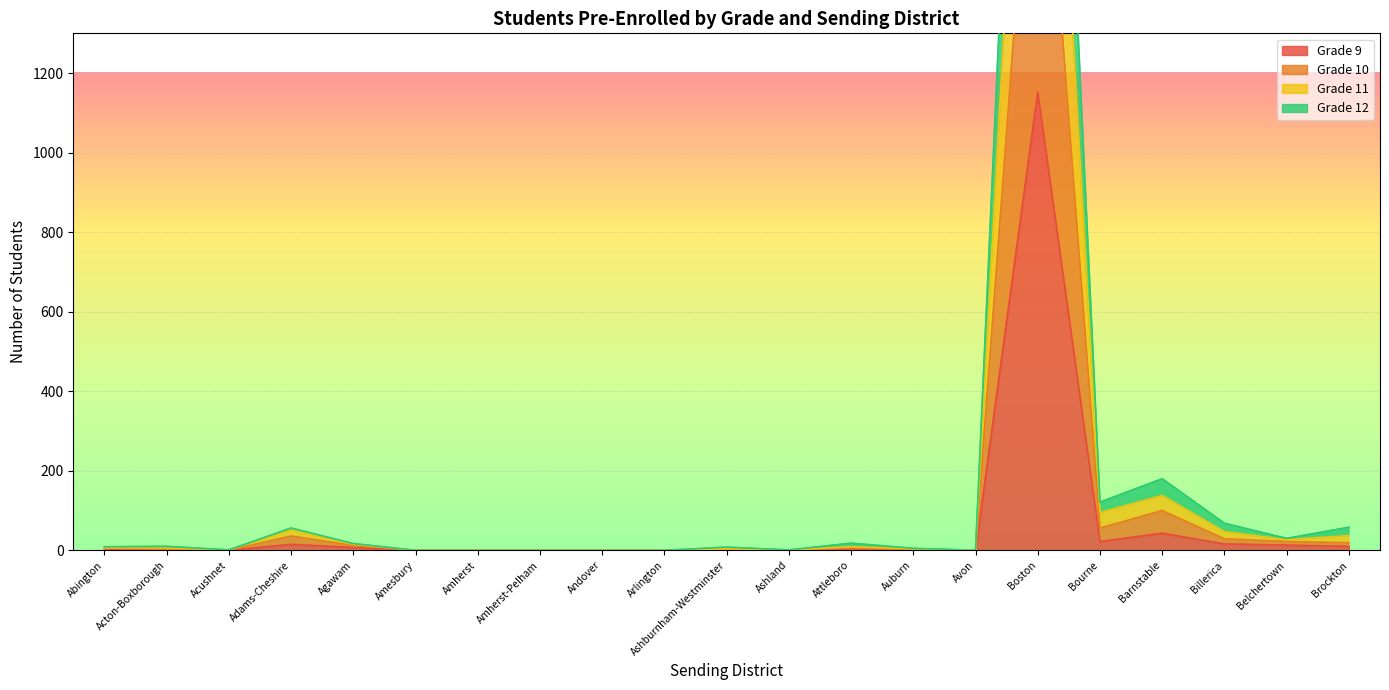

What is the label of the 11th point from the right?

Ashburnham-Westminster